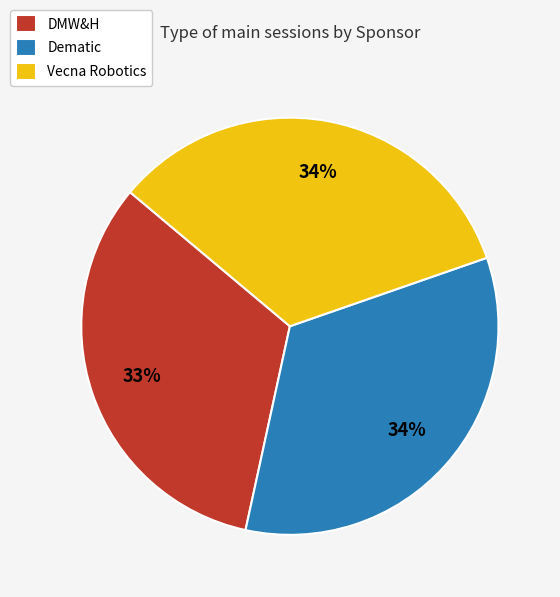

Combined, do Dematic and DMW&H account for over 50%?

Yes